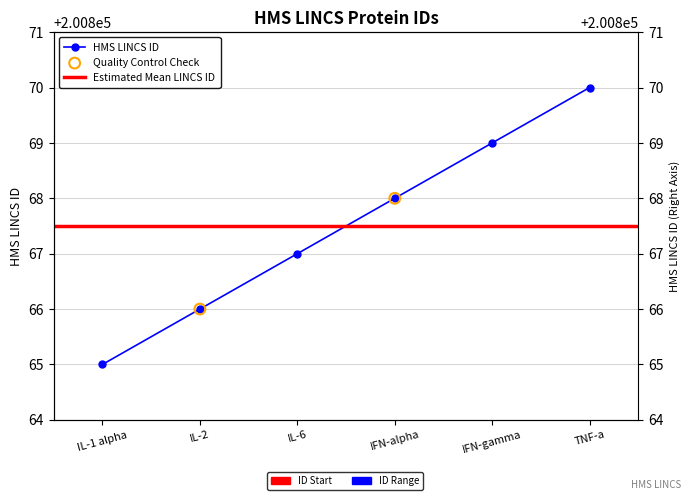

Which has a higher value, IL-1 alpha or IFN-alpha?

IFN-alpha